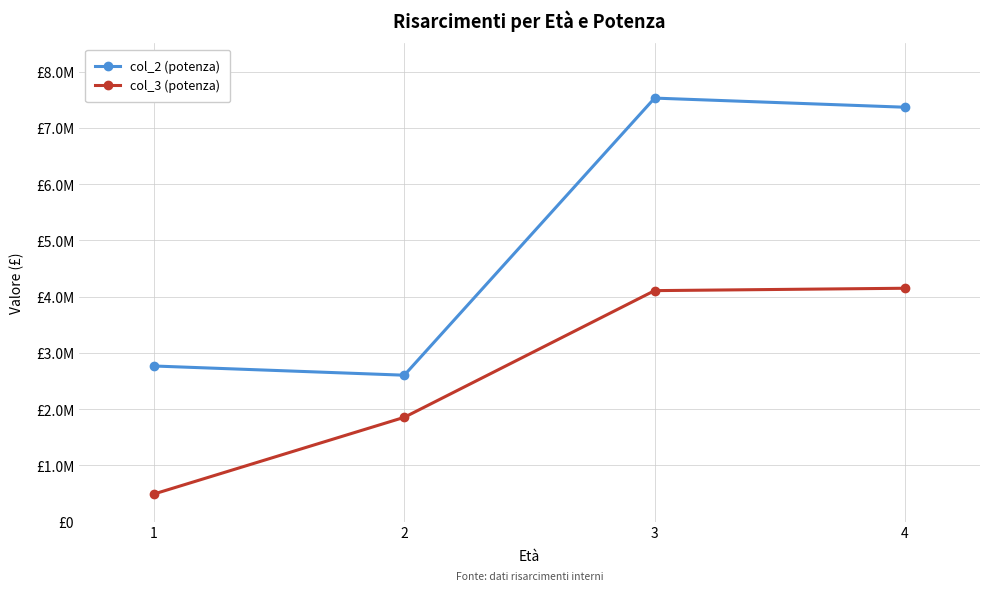

The col_2 (potenza) series shows 7527951.1 at 3. True or false?

True